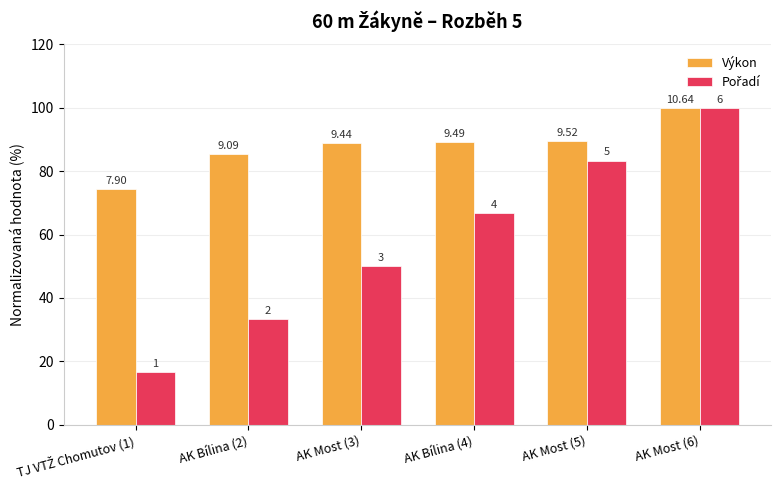

What is the value of the Pořadí bar at the 6th from the left?

100.0